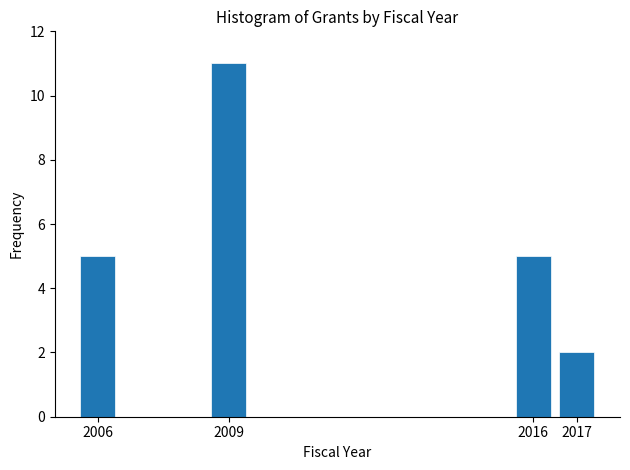

Reading right to left, list all the values displayed in this chart.

2	5	11	5